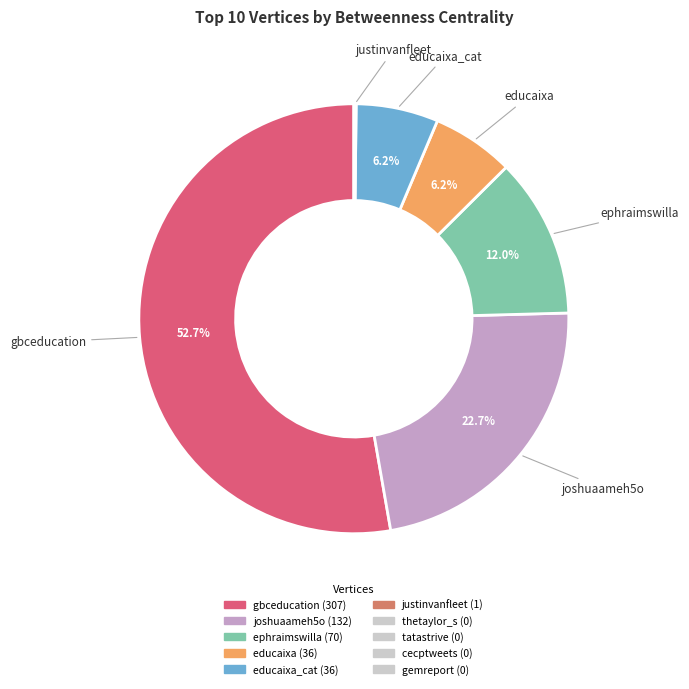

Is there any slice that represents more than half of the pie?

Yes